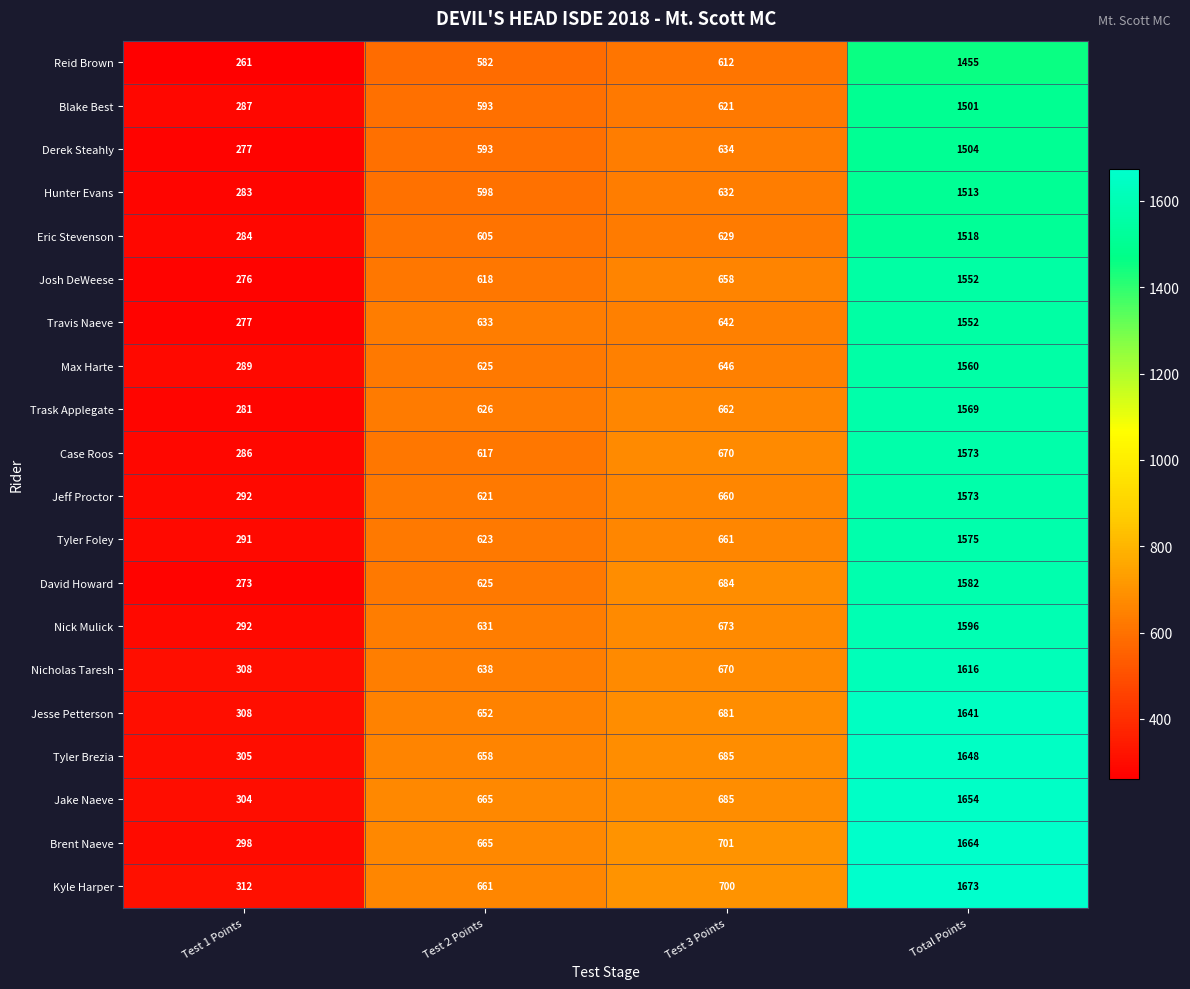

What is the difference between the highest and lowest values at Total Points?

218